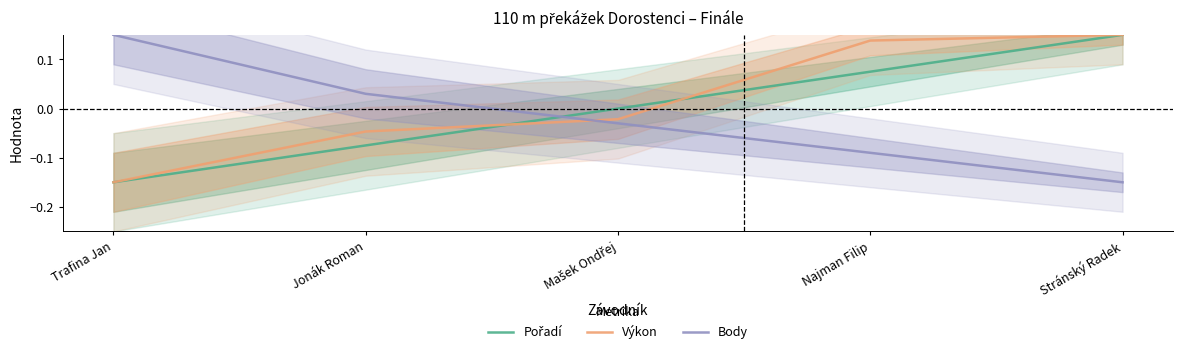

True or false: Výkon and Pořadí intersect in this chart.

True